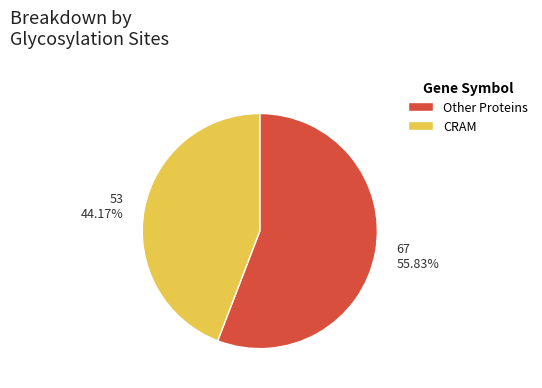

Rank the categories by value from lowest to highest.

CRAM, Other Proteins